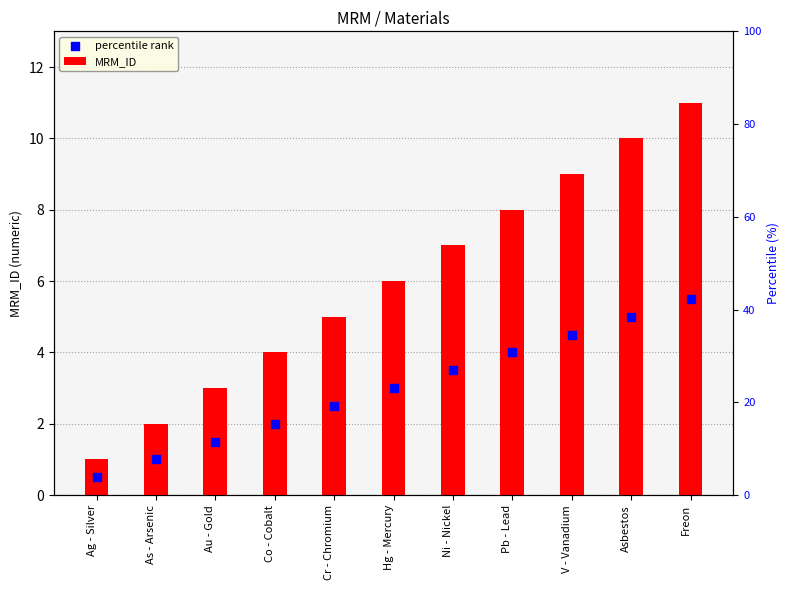

At which category is the sum across all series the highest?

Freon